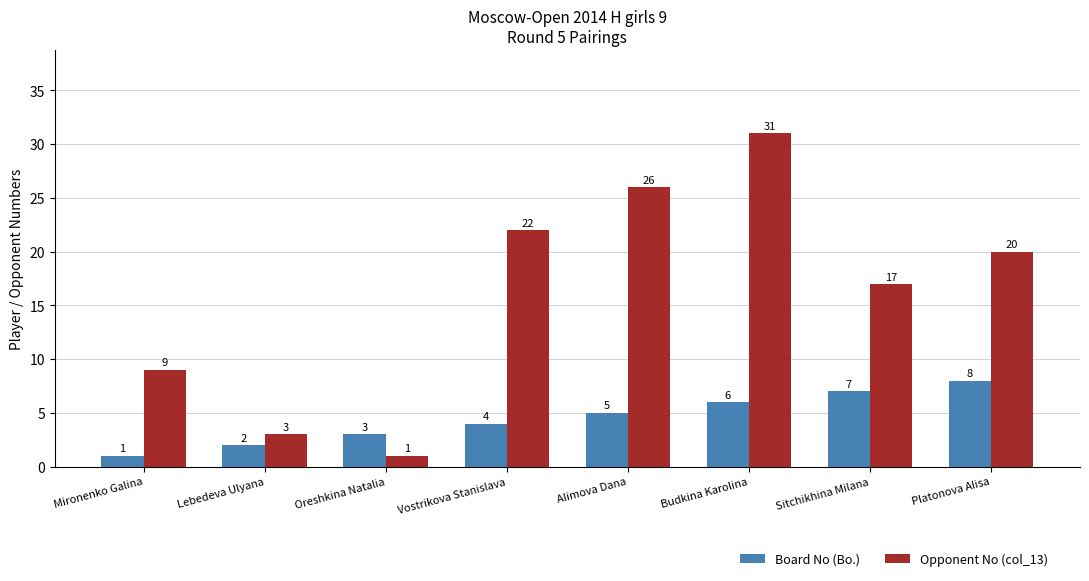

What are all the series names shown in the legend?

Board No (Bo.), Opponent No (col_13)